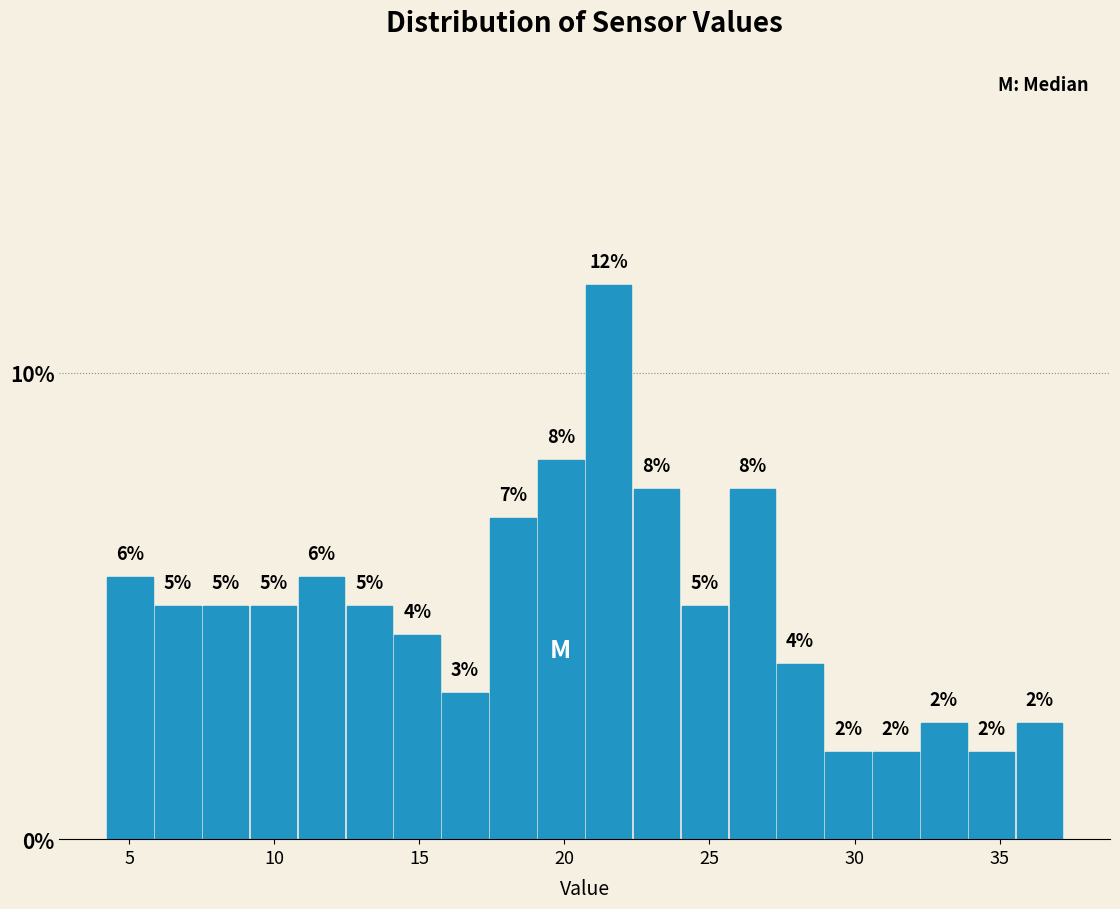

Read against the x-axis, roughly where is the centre of the tallest bar?

21.5